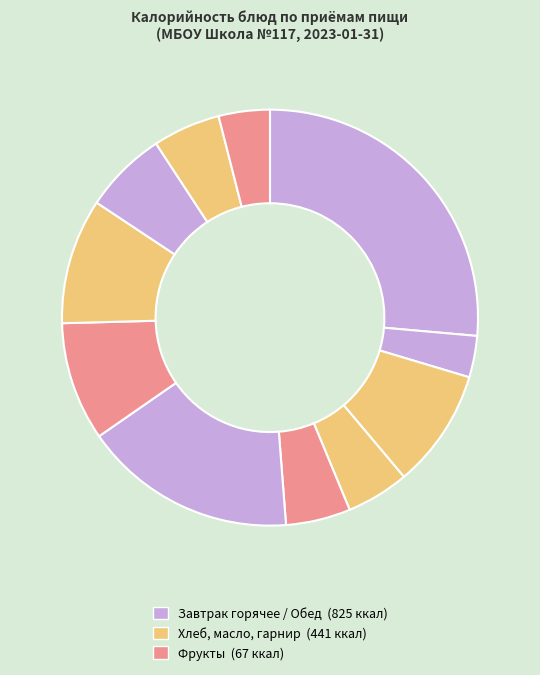

How many slices are in this pie chart?

11